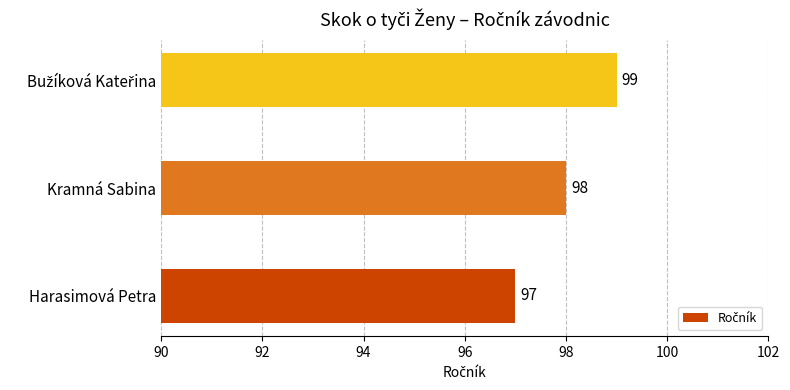

Is it true that the value at Harasimová Petra is 97?

True